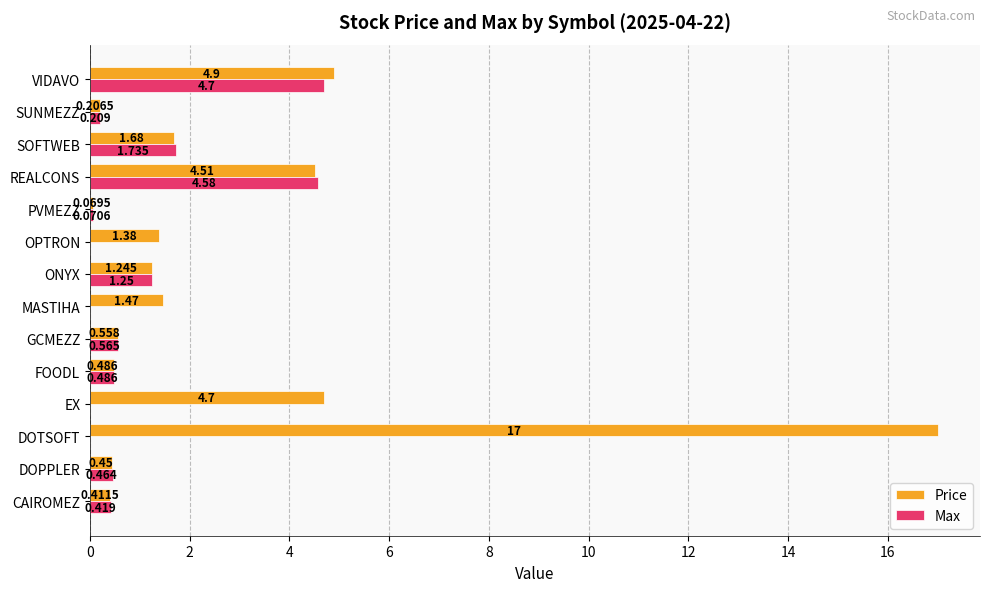

Which series has the largest total across all categories?

Price